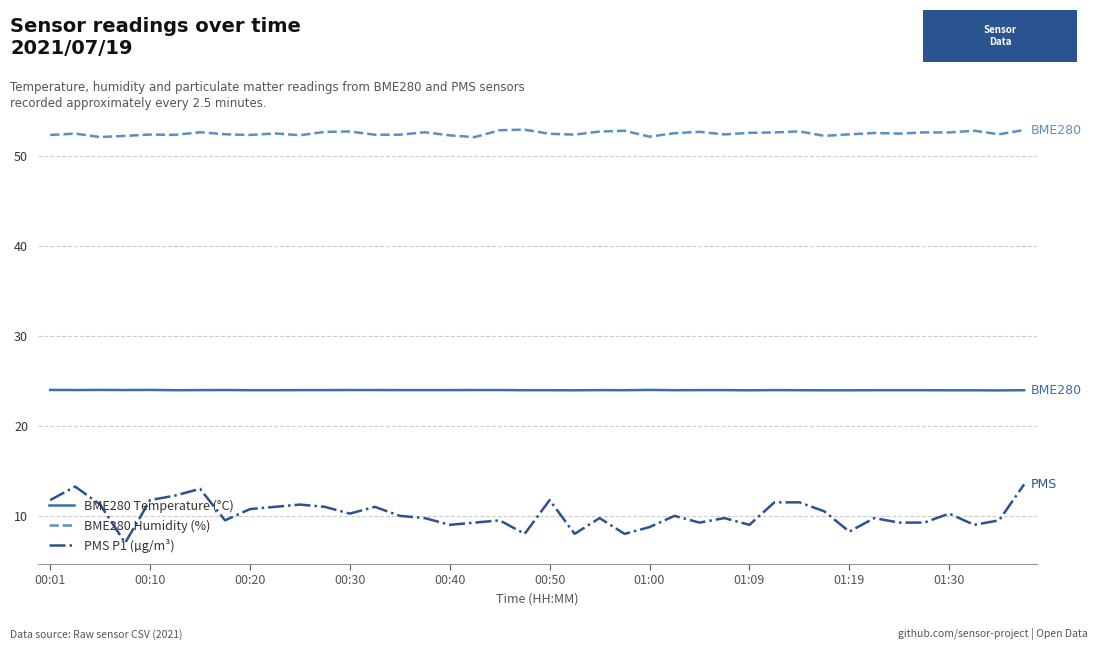

Which series has the largest total across all categories?

BME280 Humidity (%)